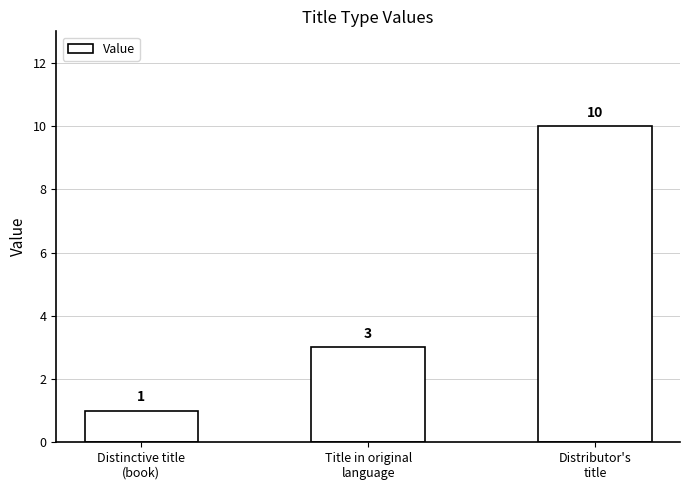

List the labels in order of value, smallest first.

Distinctive title
(book), Title in original
language, Distributor's
title